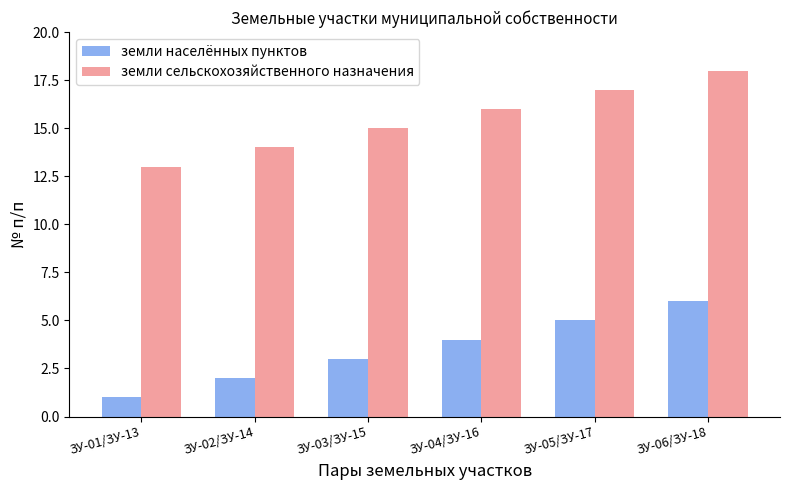

What is the difference between the highest and lowest values at ЗУ-04/ЗУ-16?

12